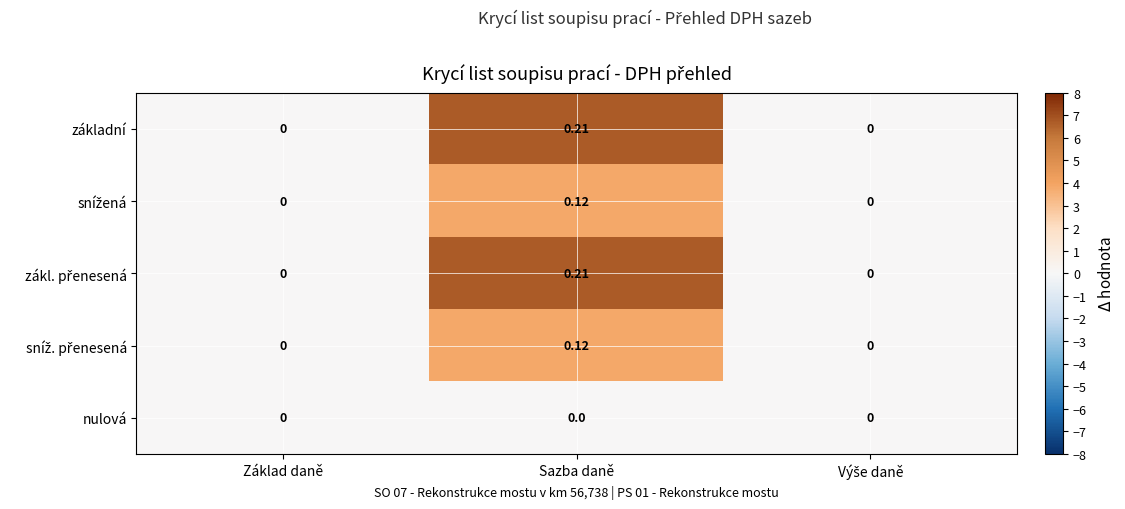

Which label corresponds to the largest value in the chart?

Sazba daně